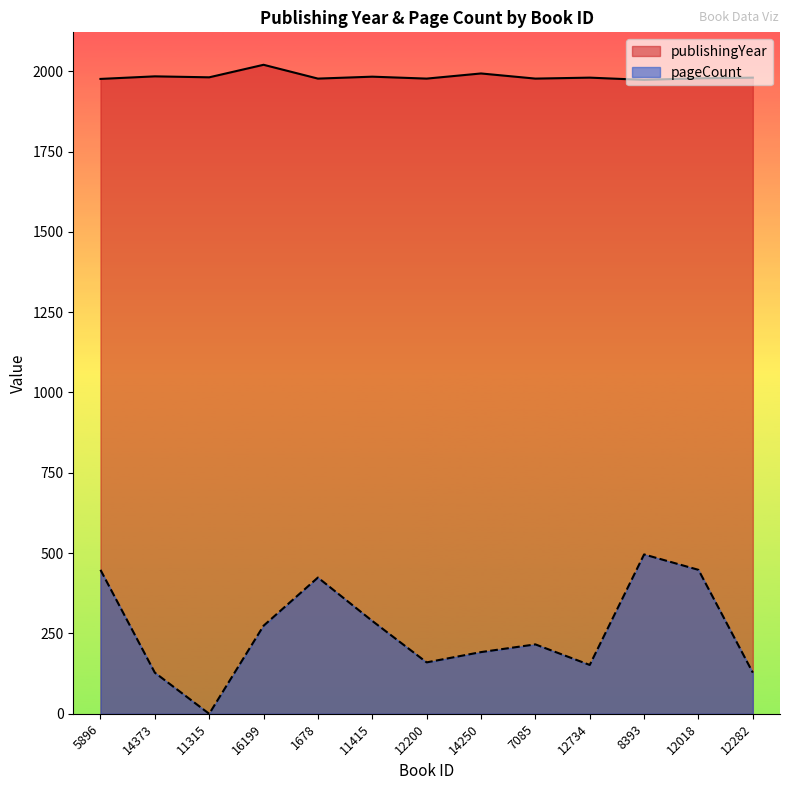

Reading left to right, what are all the values shown in this chart?

publishingYear: 1976	1984	1981	2020	1977	1983	1977	1993	1977	1980	1973	1978	1980
pageCount: 448	128	0	274	424	289	160	192	216	152	496	448	128